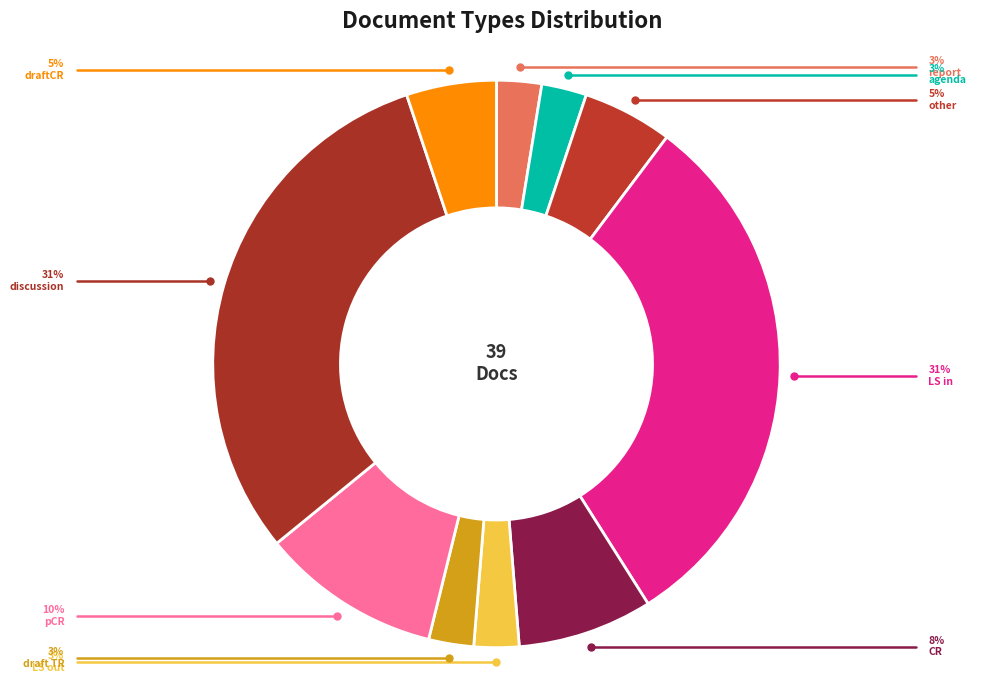

How many segments does this pie chart have?

10